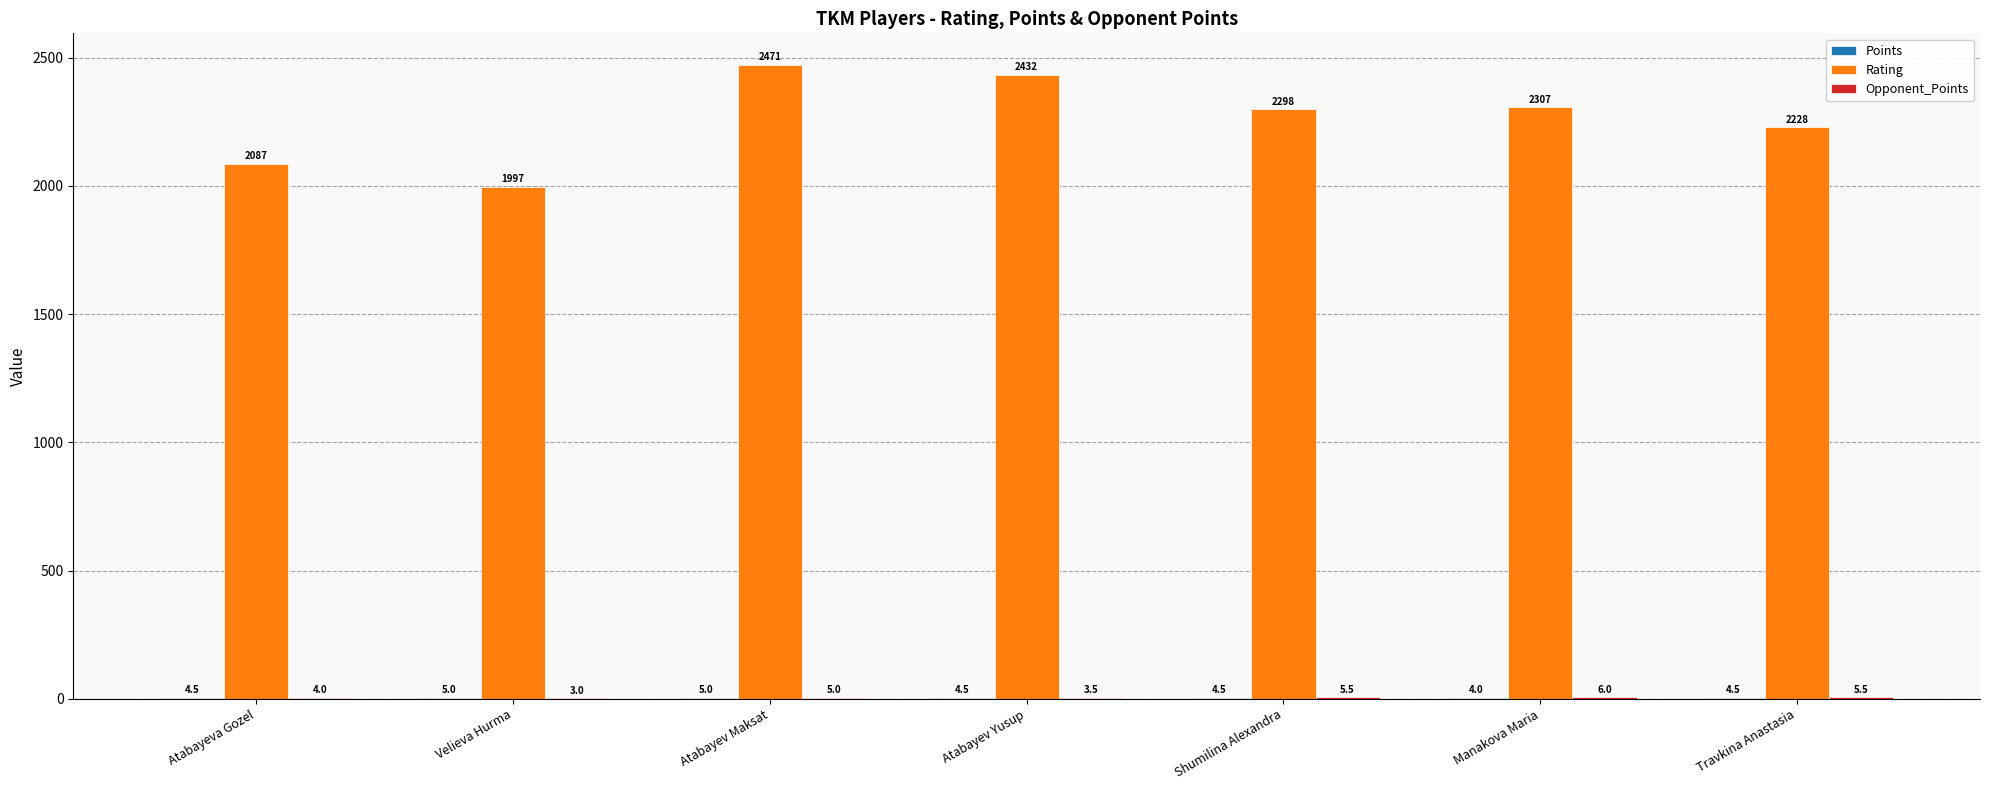

Where does the Rating series first go above 2298?

Atabayev Maksat